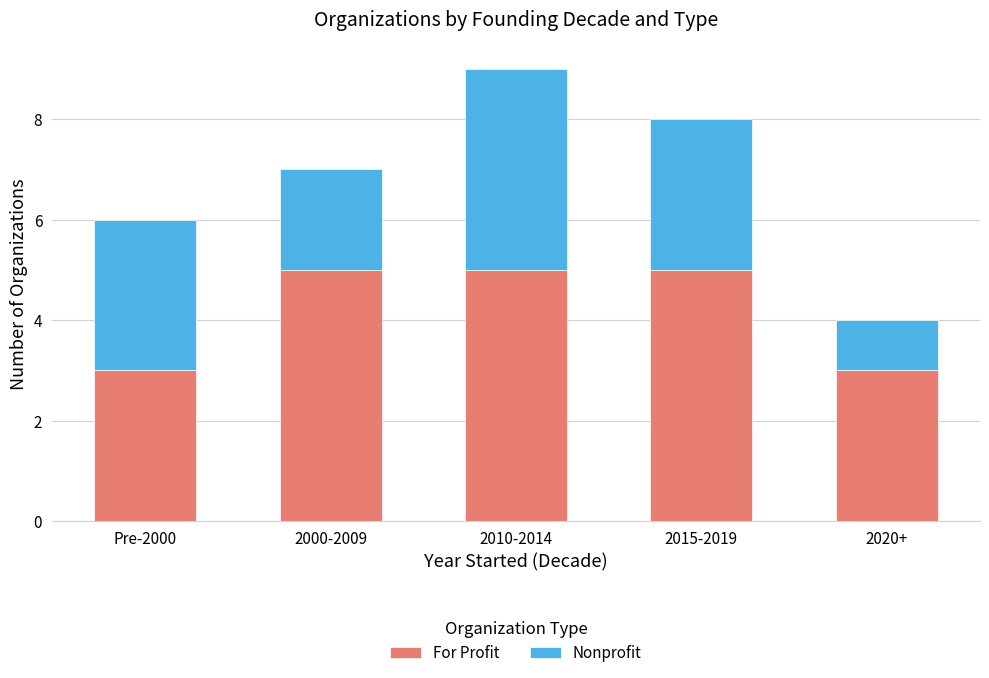

What is the maximum value for For Profit?

5